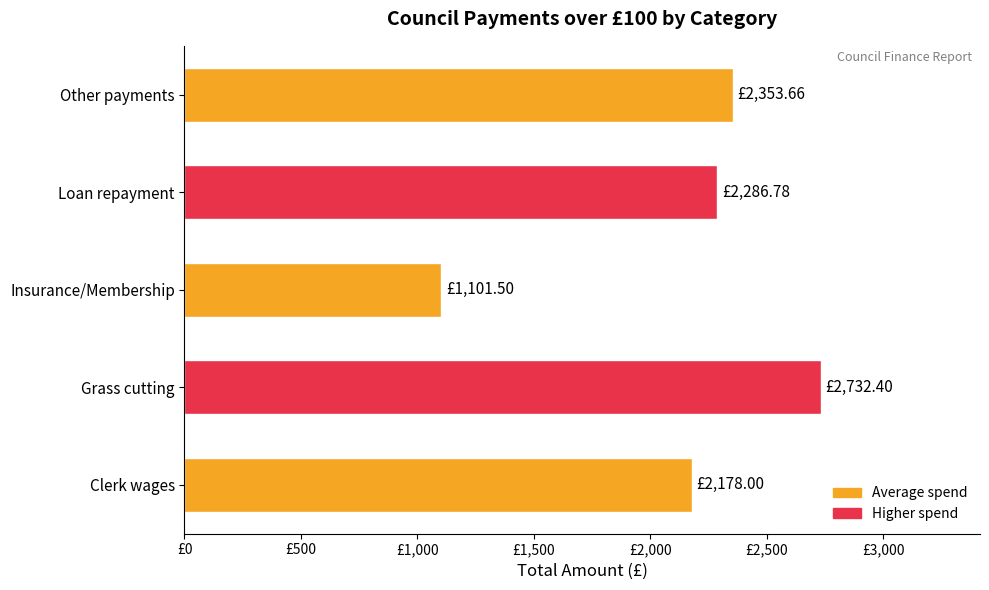

Are the bars horizontal?

Yes